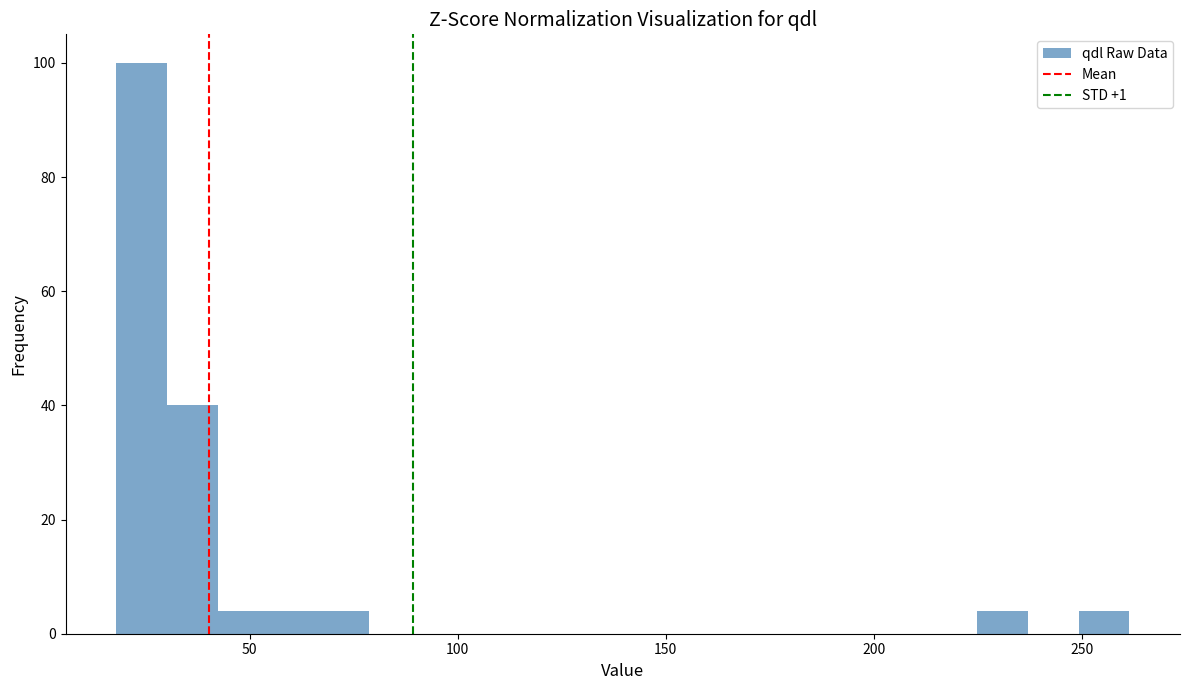

Read against the x-axis, roughly where is the centre of the tallest bar?

25